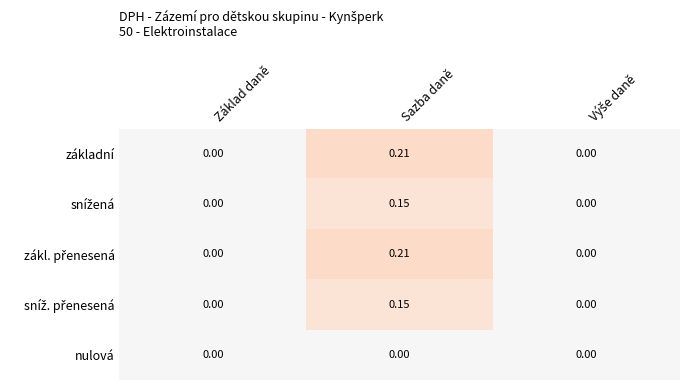

Which category has the highest value across all series?

Sazba daně